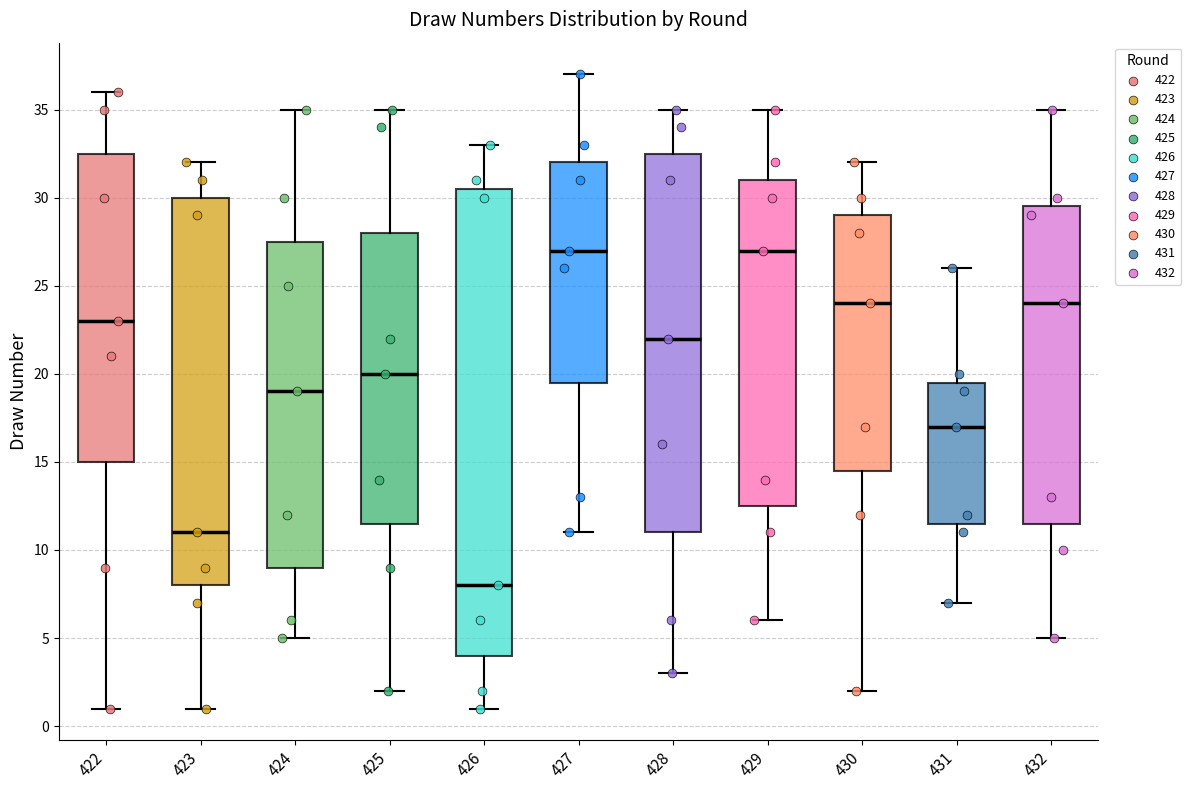

Where does the upper whisker of the box at x = 425 end on the y-axis? The values are not printed on the chart, so give them approximately, as read against the axis.

35.0